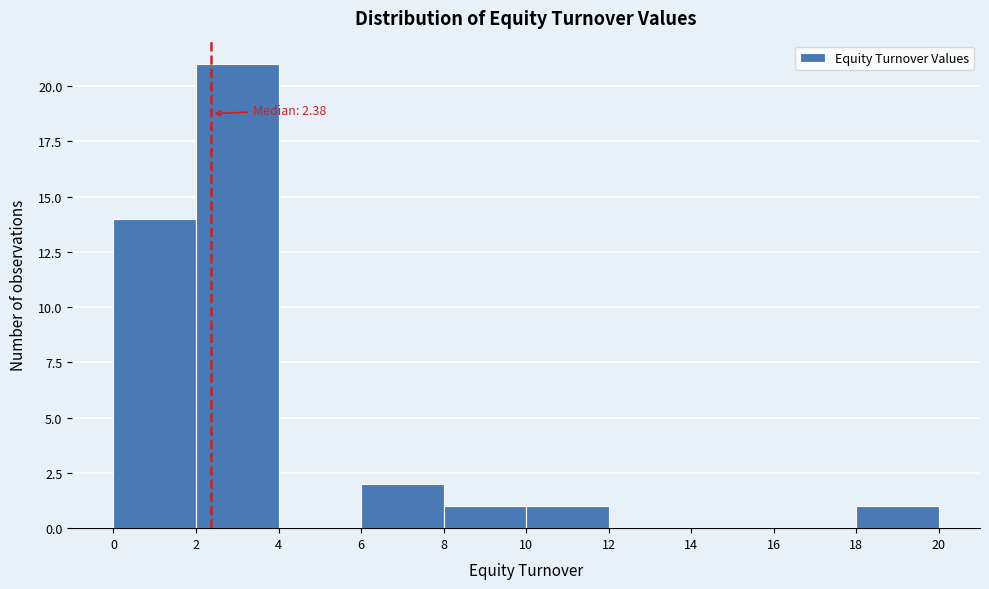

Over which range of the x-axis is the bar tallest?

2 to 4